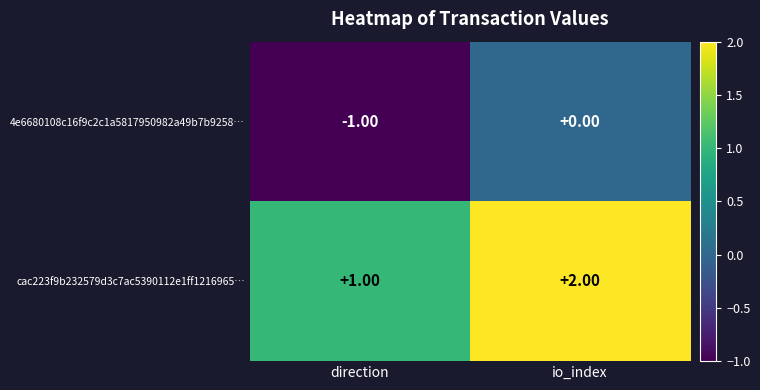

At which label is 4e6680108c16f9c2c1a5817950982a49b7b9258… closest to 0?

io_index